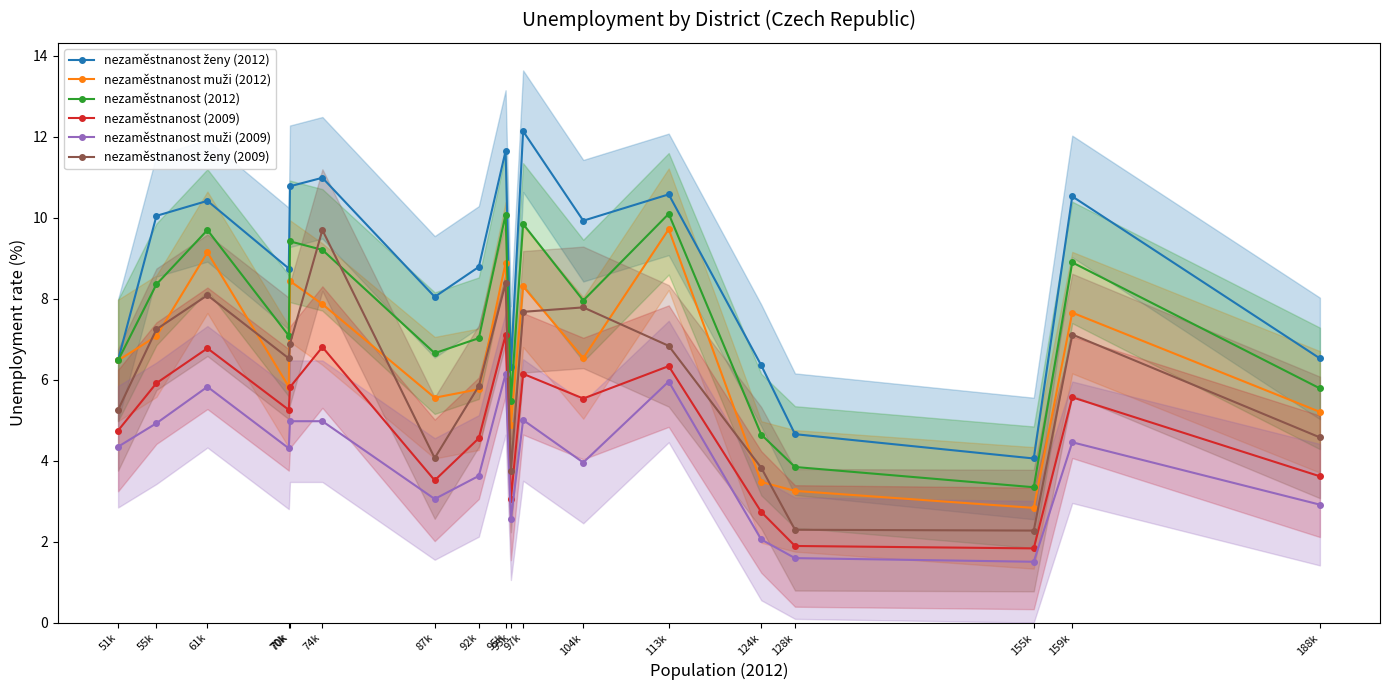

What is the minimum value shown in the chart?

1.5